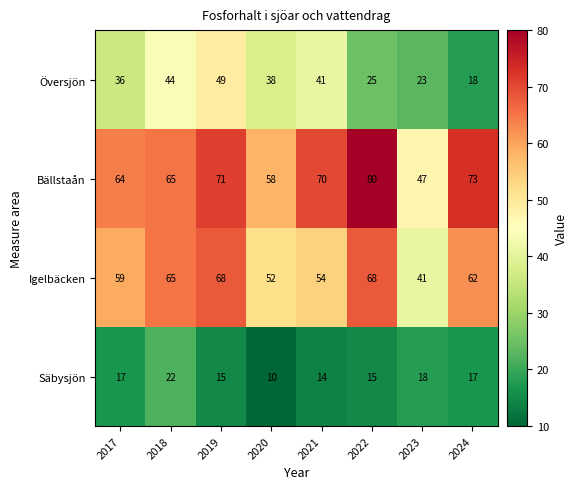

List the series in order of their peak value, highest first.

Bällstaån, Igelbäcken, Översjön, Säbysjön